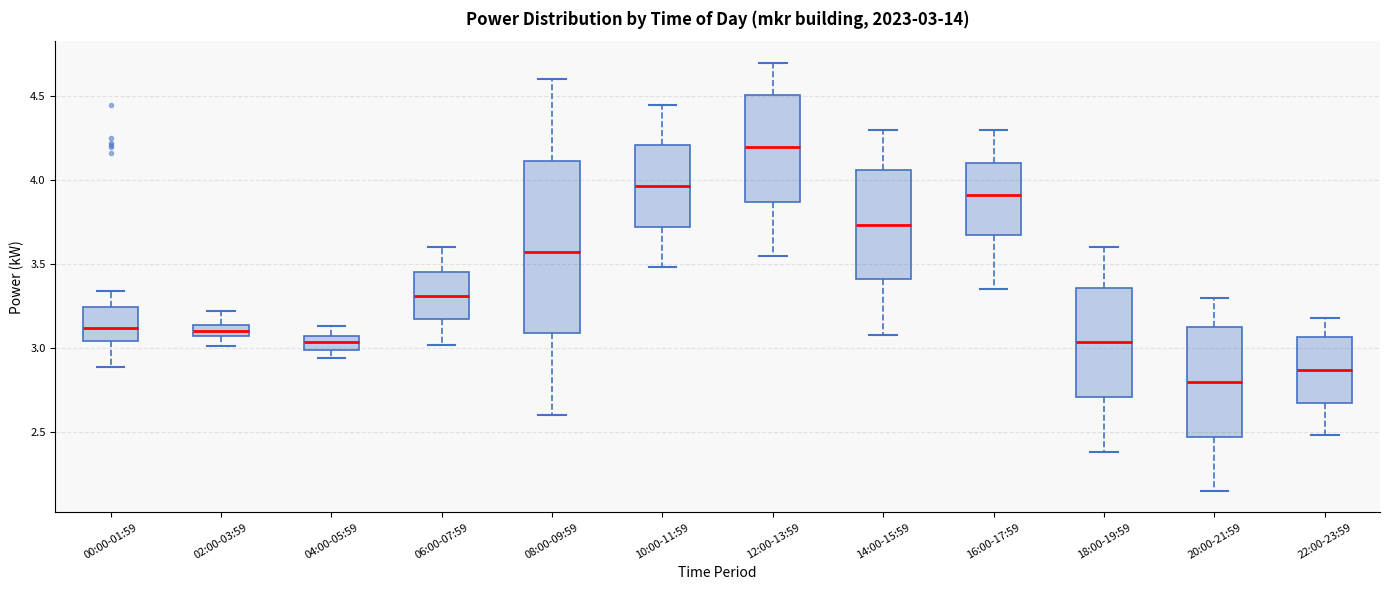

Which box is the tallest, from its lower edge to its upper edge?

08:00-09:59